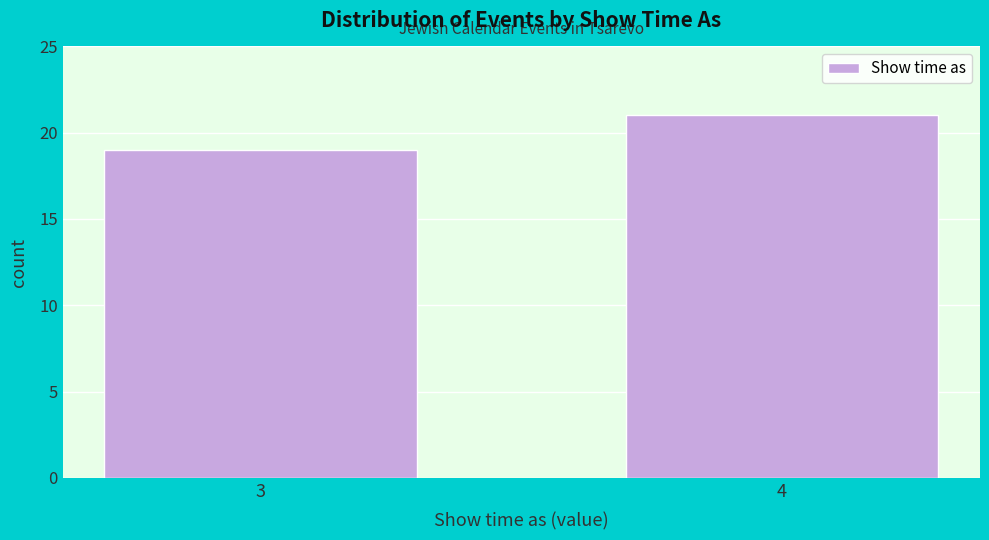

Reading left to right, what are all the values shown in this chart?

3=19	4=21